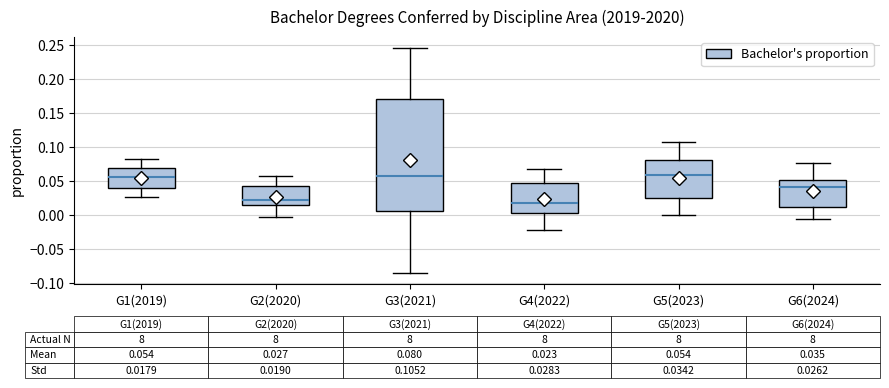

Comparing the boxes themselves (not the whiskers), which one is the tallest?

G3(2021)